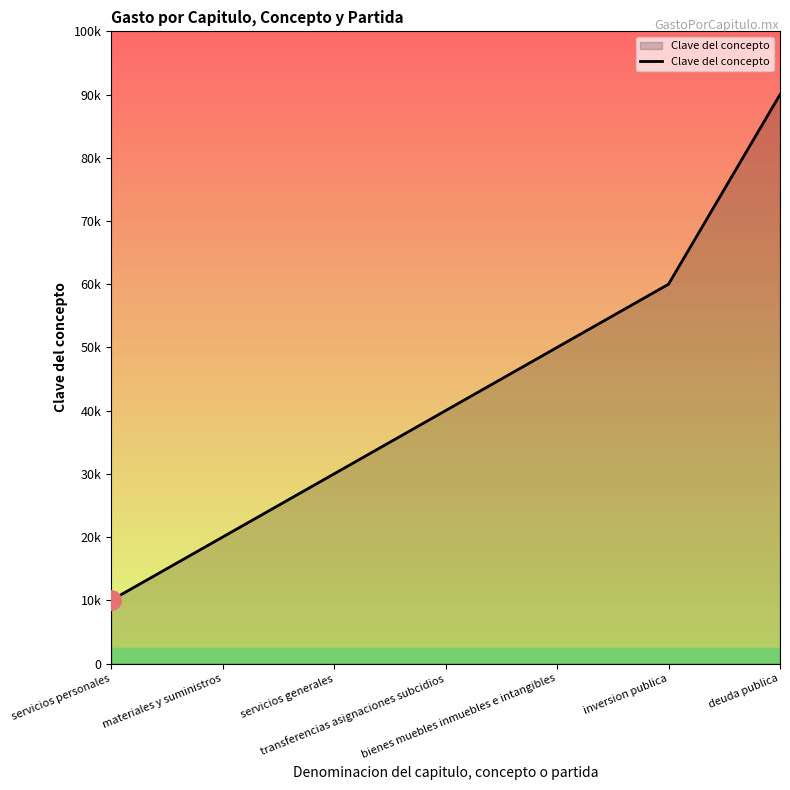

Reading left to right, what are all the values shown in this chart?

servicios personales=10000	materiales y suministros=20000	servicios generales=30000	transferencias asignaciones subcidios=40000	bienes muebles inmuebles e intangibles=50000	inversion publica=60000	deuda publica=90000